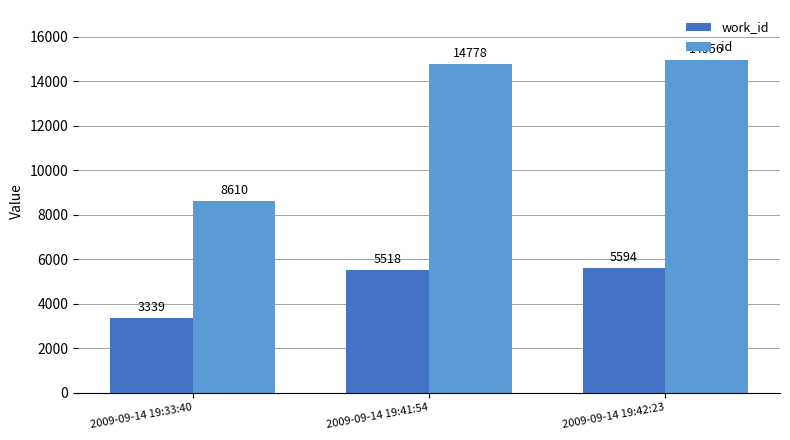

Are the bars horizontal?

No